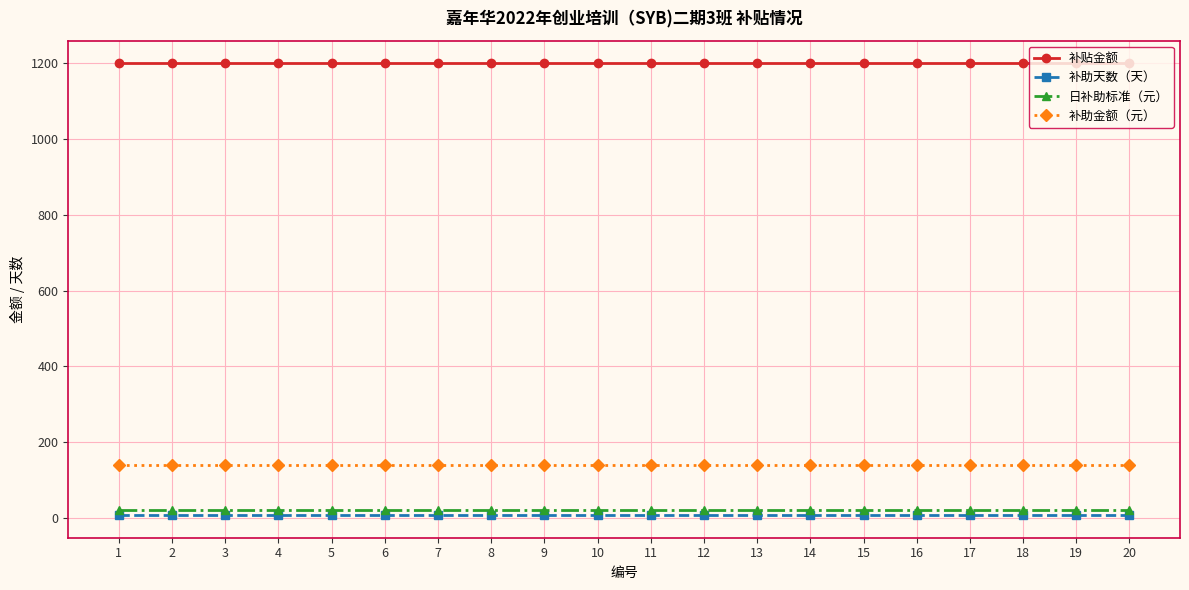

What is the spread (max minus min) of values at 15?

1193